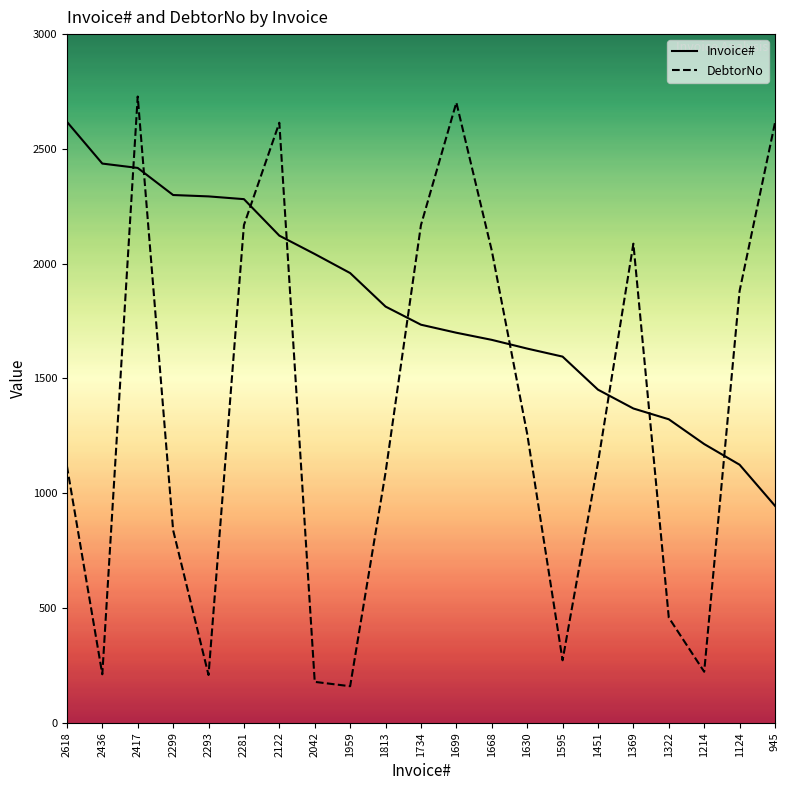

What value does the Invoice# series have at 2618, to the nearest 50?

2600